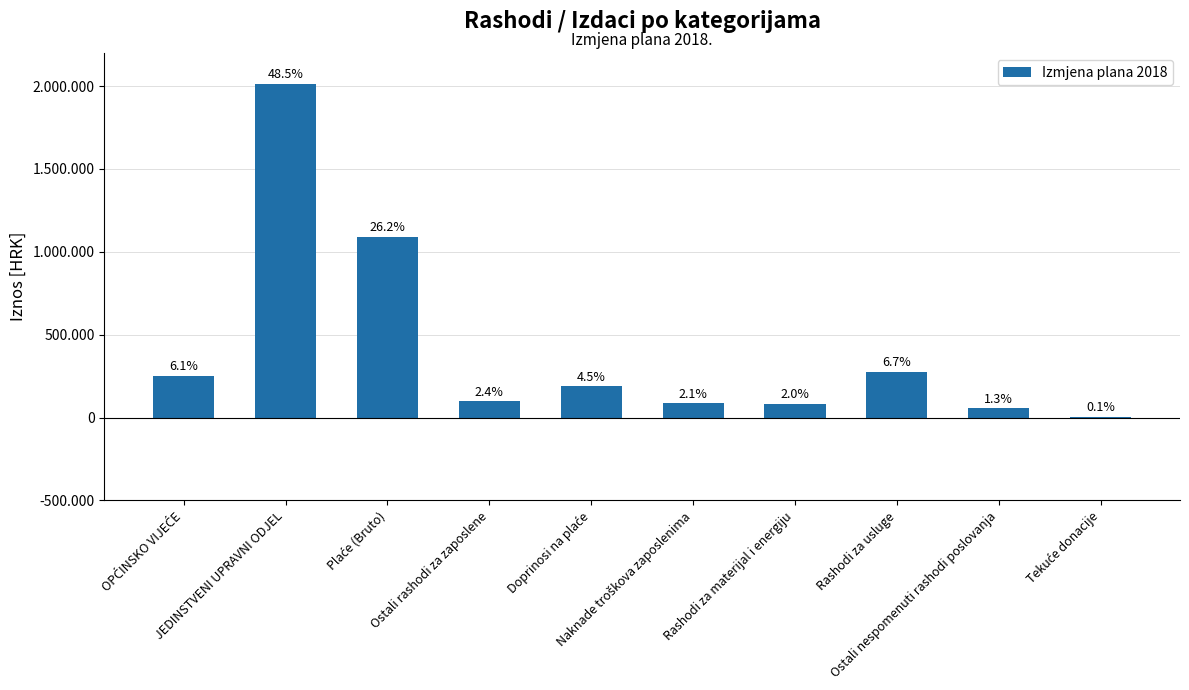

Reading left to right, what are all the values shown in this chart?

252300	2015230	1089851	99825	187454	87500	84000	277000	55000	5000